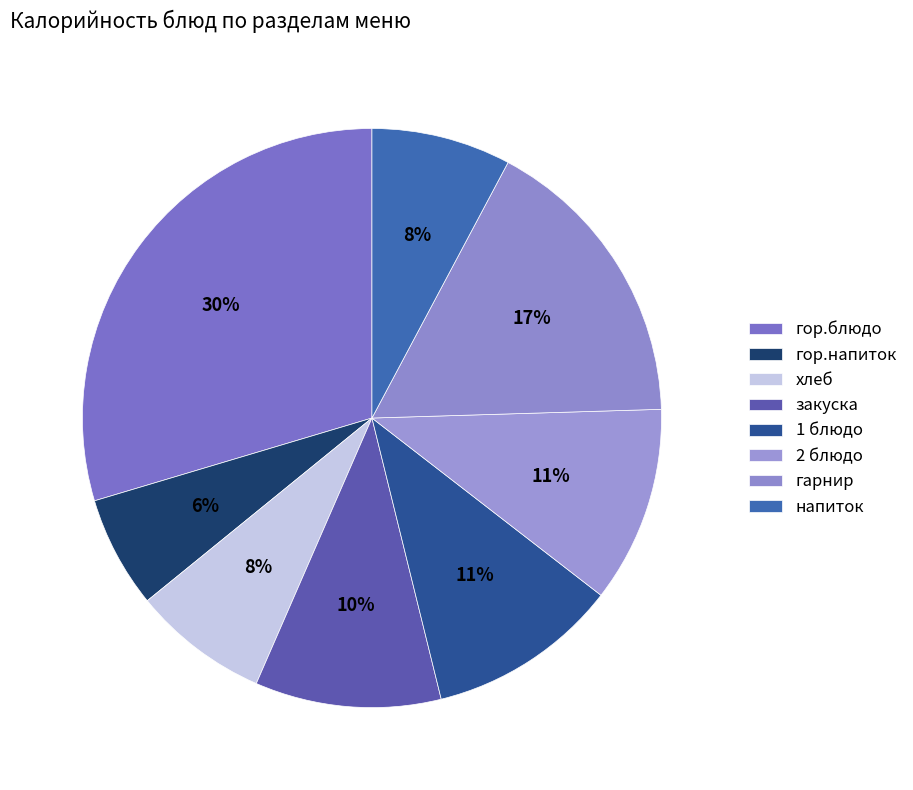

Is it true that гор.блюдо is 30% of the pie?

True